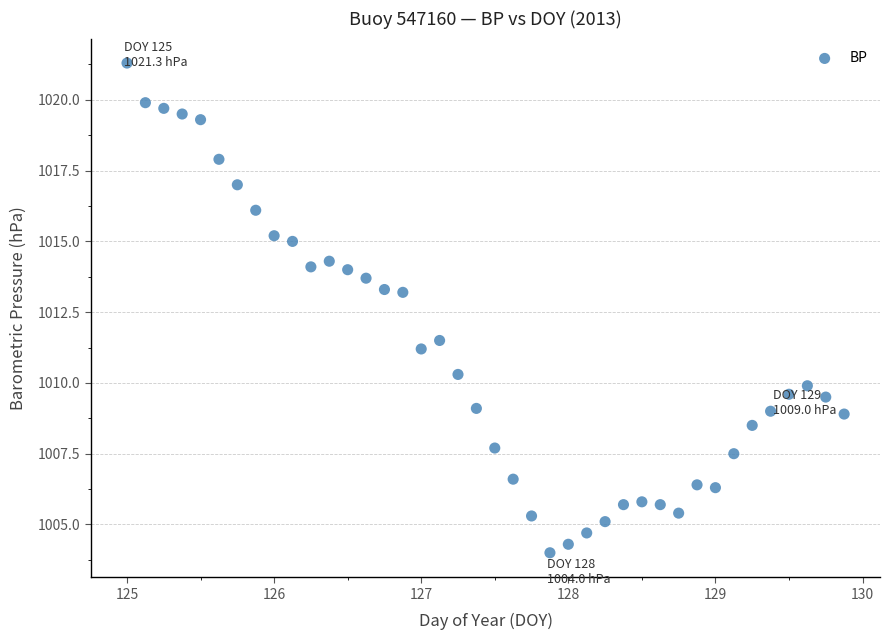

What Y value in the scatter plot is closest to 1012?

1011.5